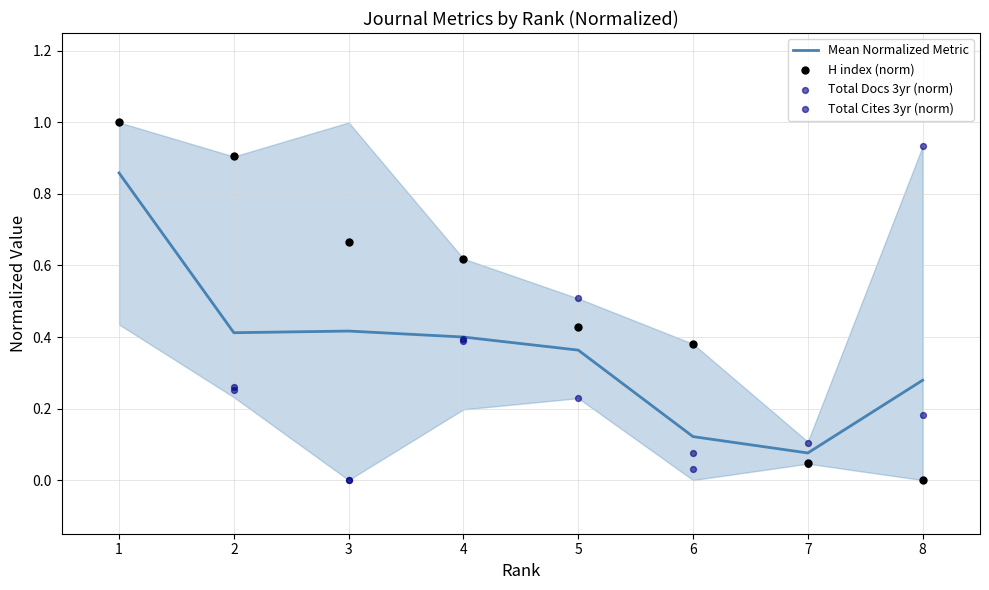

What are all the series names shown in the legend?

Mean Normalized Metric, H index (norm), Total Docs 3yr (norm), Total Cites 3yr (norm)